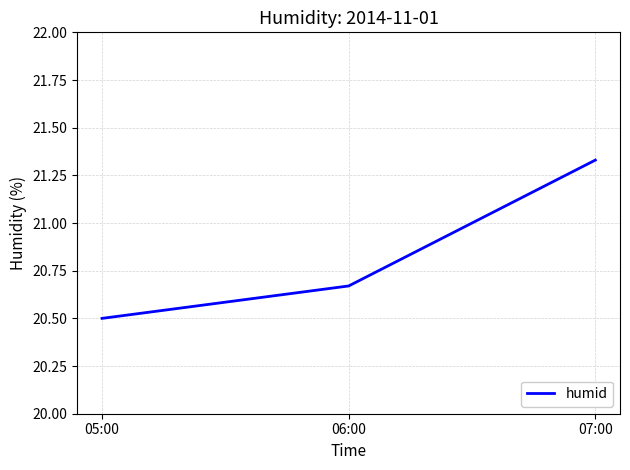

What position from the left is 06:00?

2